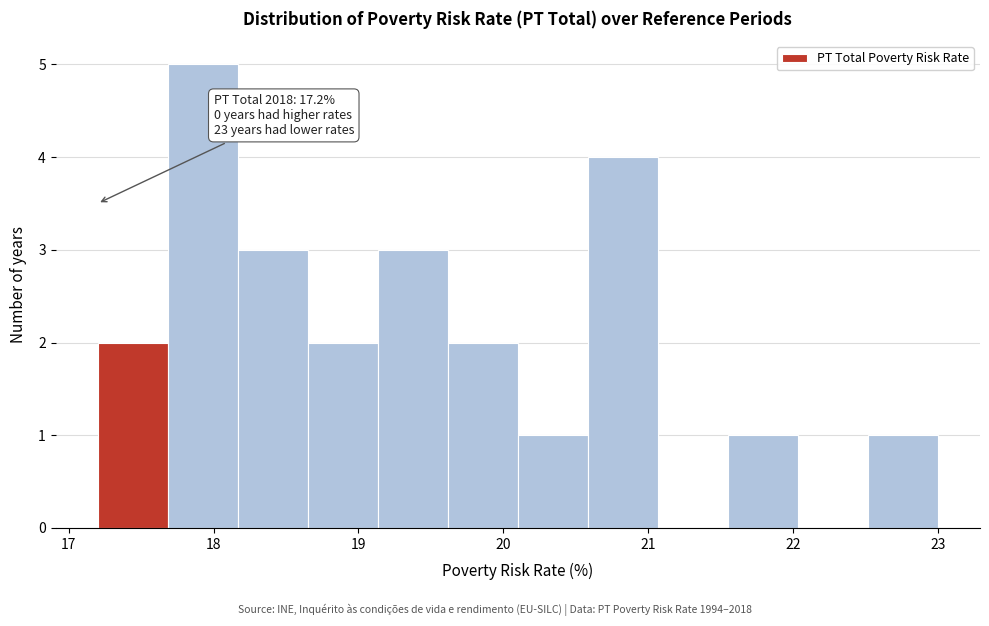

Which range on the x-axis has the tallest bar?

17.7 to 18.2